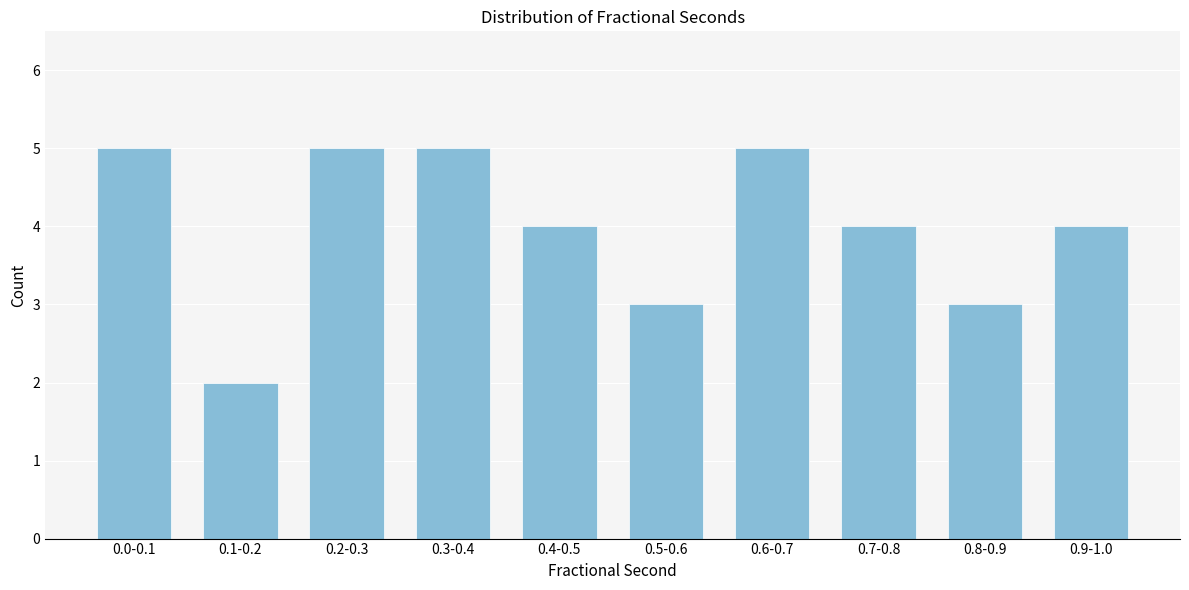

Reading left to right, list all the values displayed in this chart.

5	2	5	5	4	3	5	4	3	4